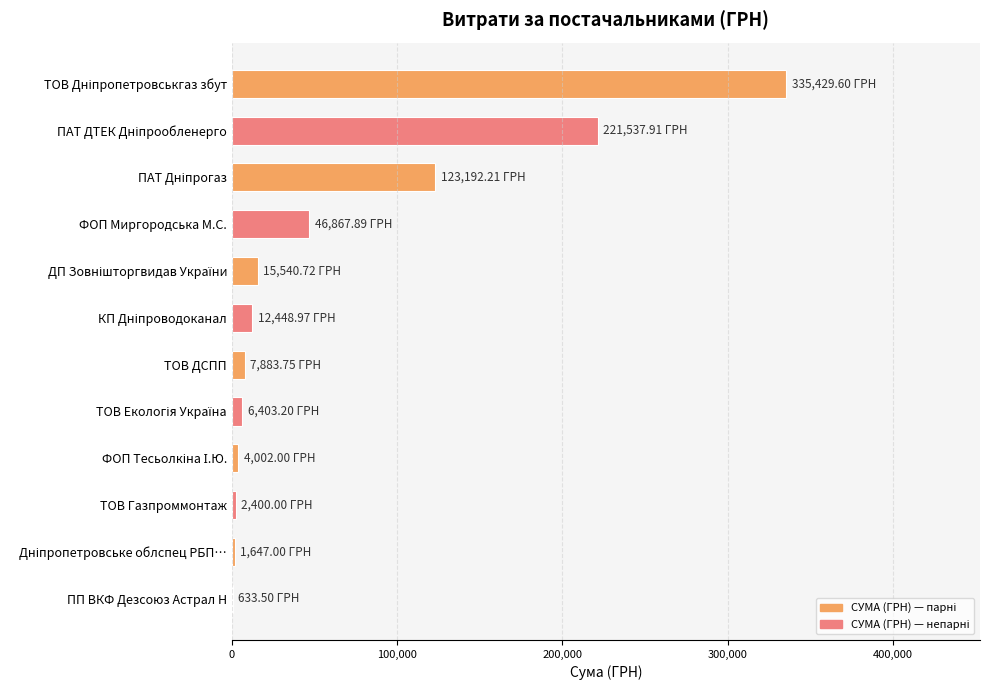

What is the sum of all values?

777986.8